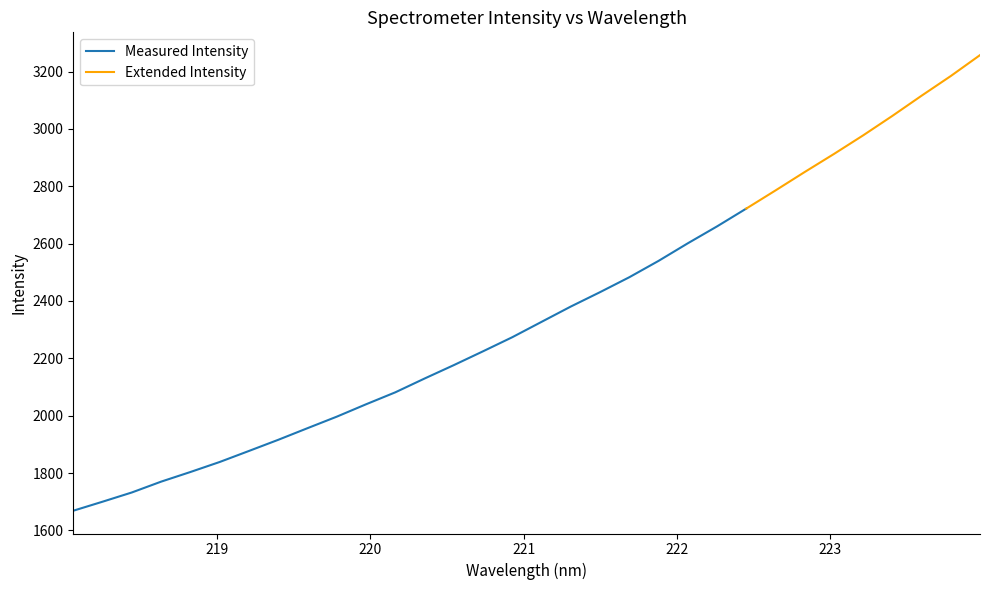

Reading left to right, what are all the values shown in this chart?

1668.5	1700.0	1732.2	1769.9	1803.5	1838.5	1876.9	1915.8	1956.3	1996.5	2039.6	2081.4	2129.5	2176.2	2224.5	2273.6	2327.1	2380.5	2430.7	2482.7	2539.7	2601.0	2659.9	2722.0	2785.3	2849.6	2912.5	2977.4	3045.3	3115.7	3184.3	3257.3